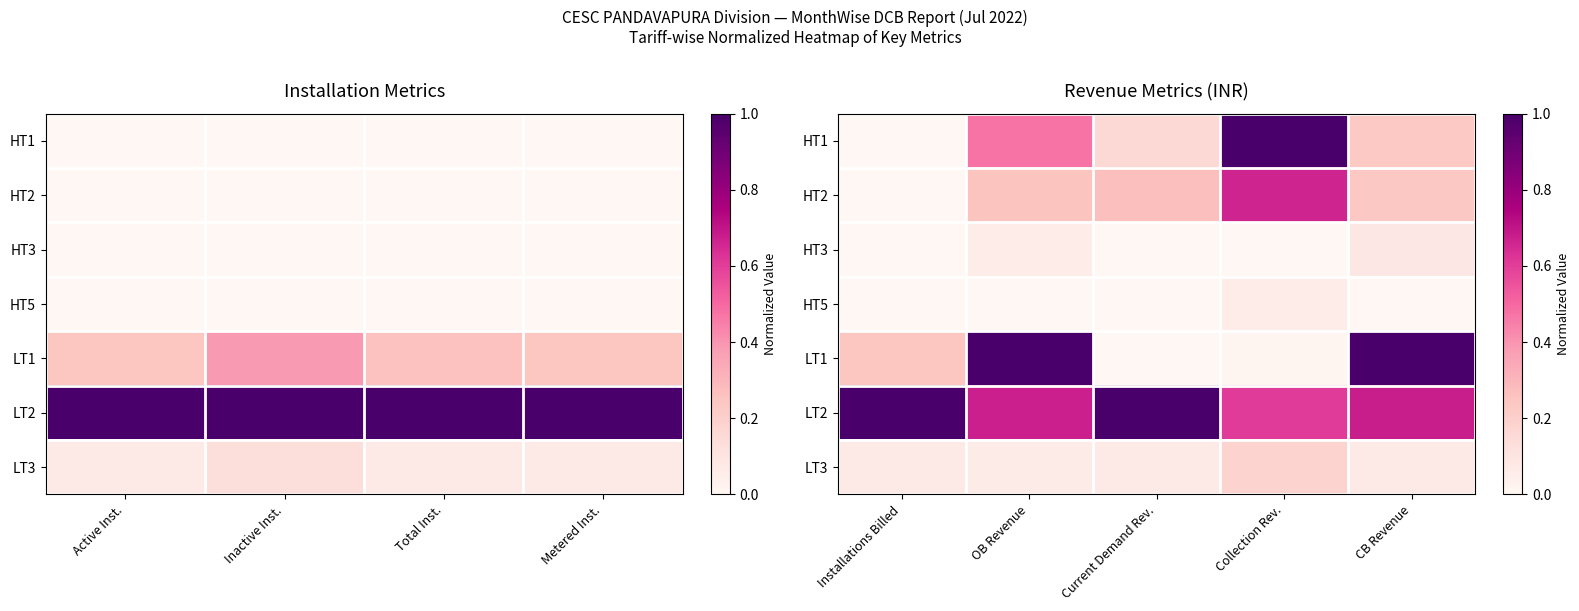

How many categories are shown in the chart?

5